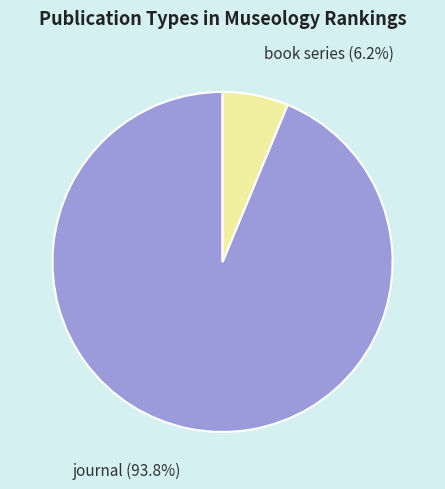

Combined, do book series and journal account for over 50%?

Yes